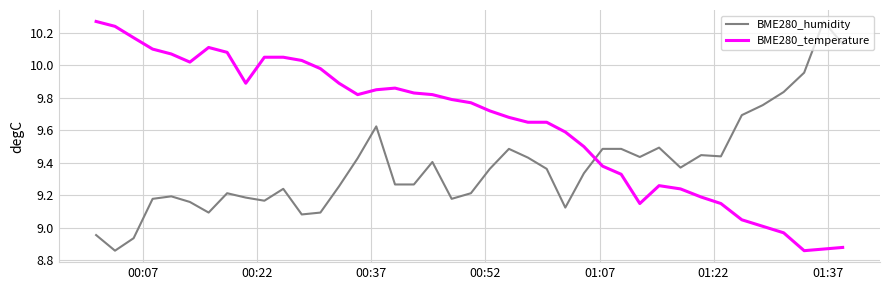

Rank the series by their average value, from highest to lowest.

BME280_temperature, BME280_humidity